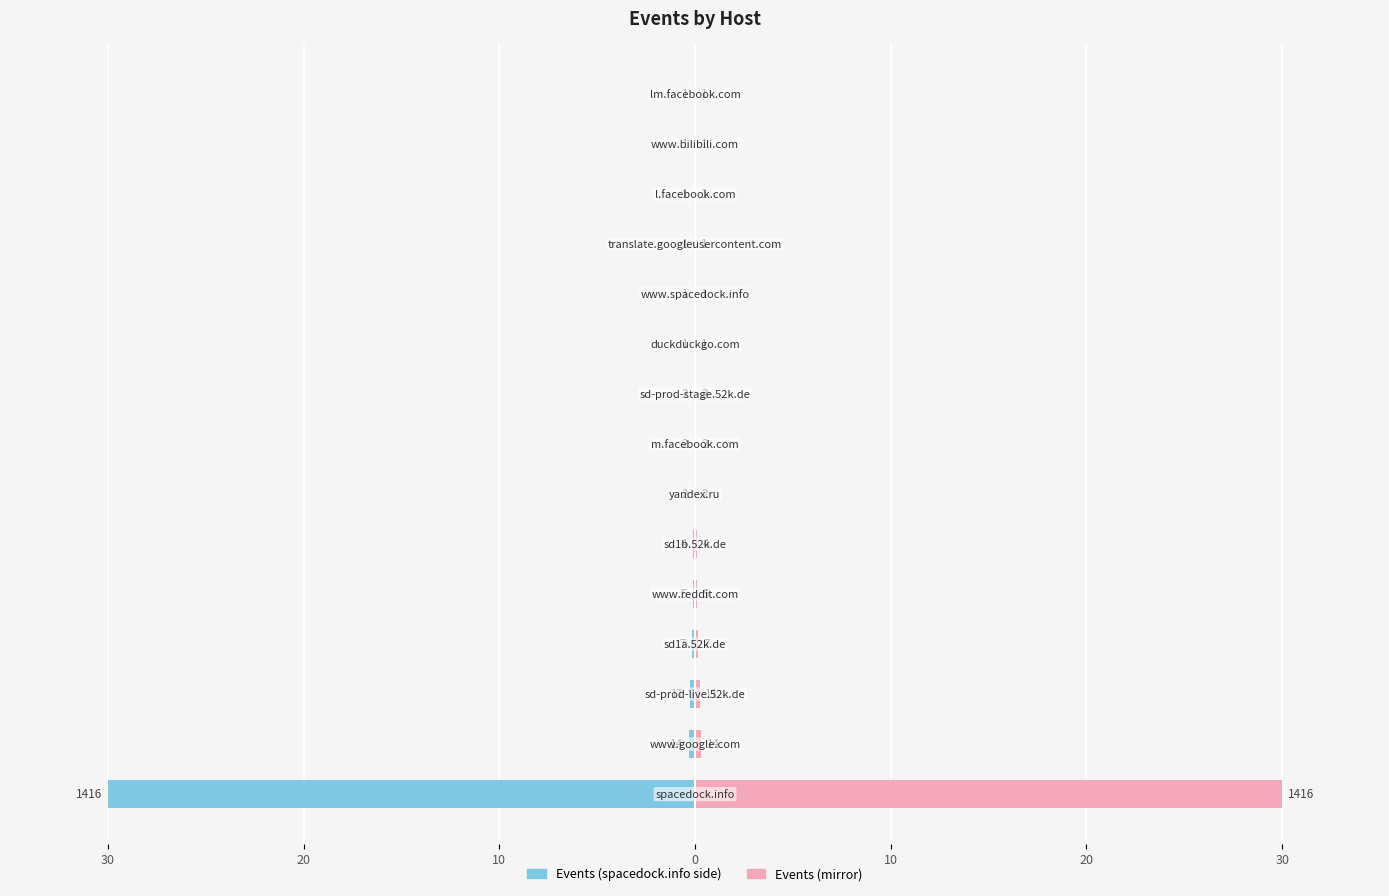

Does the chart contain any negative values?

Yes